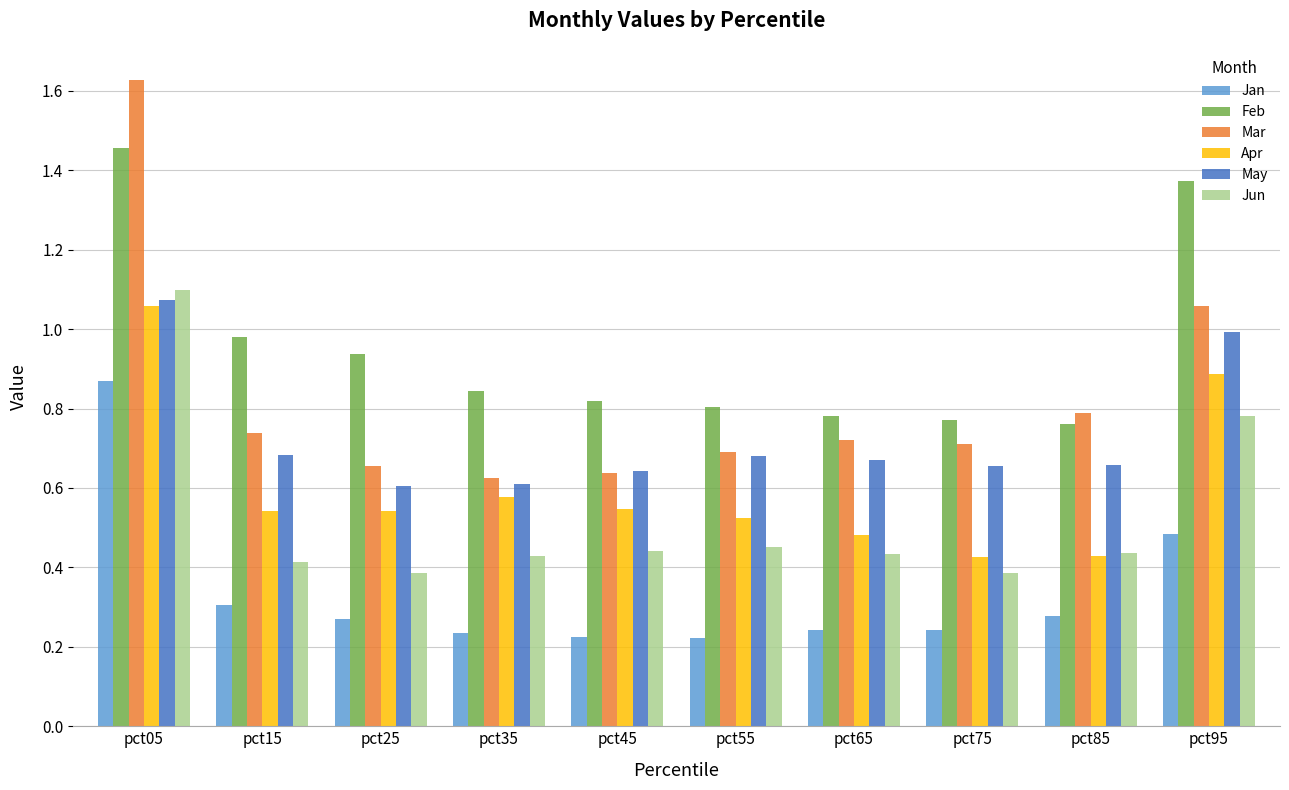

At which category does the chart reach its peak across all series?

pct05